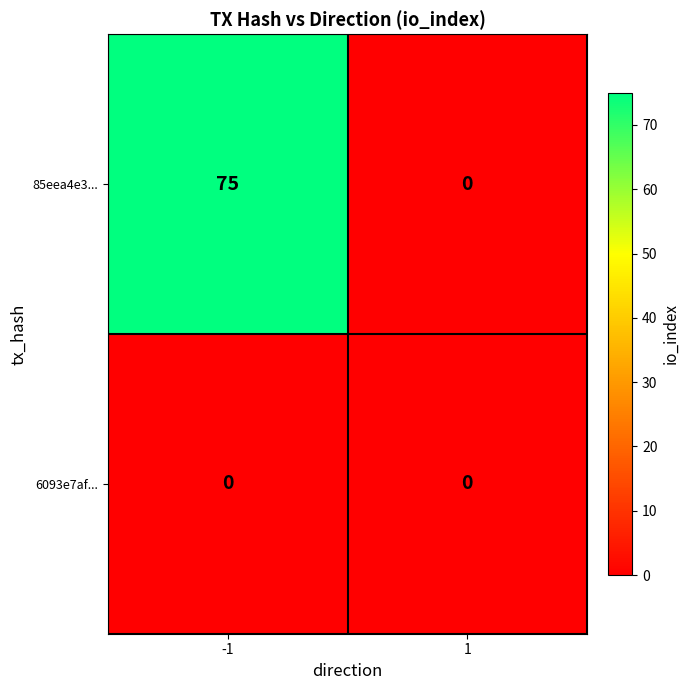

What is the approximate value of 85eea4e3... at -1, to the nearest 10?

80